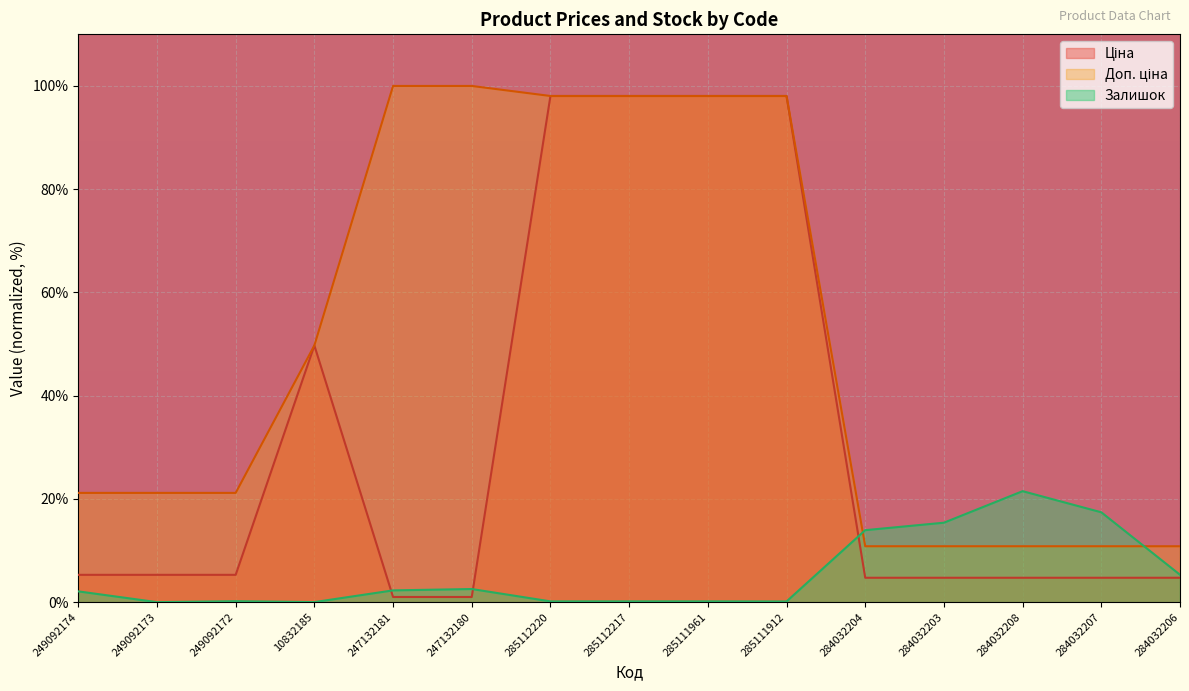

Where is the first local maximum for Ціна?

10832185